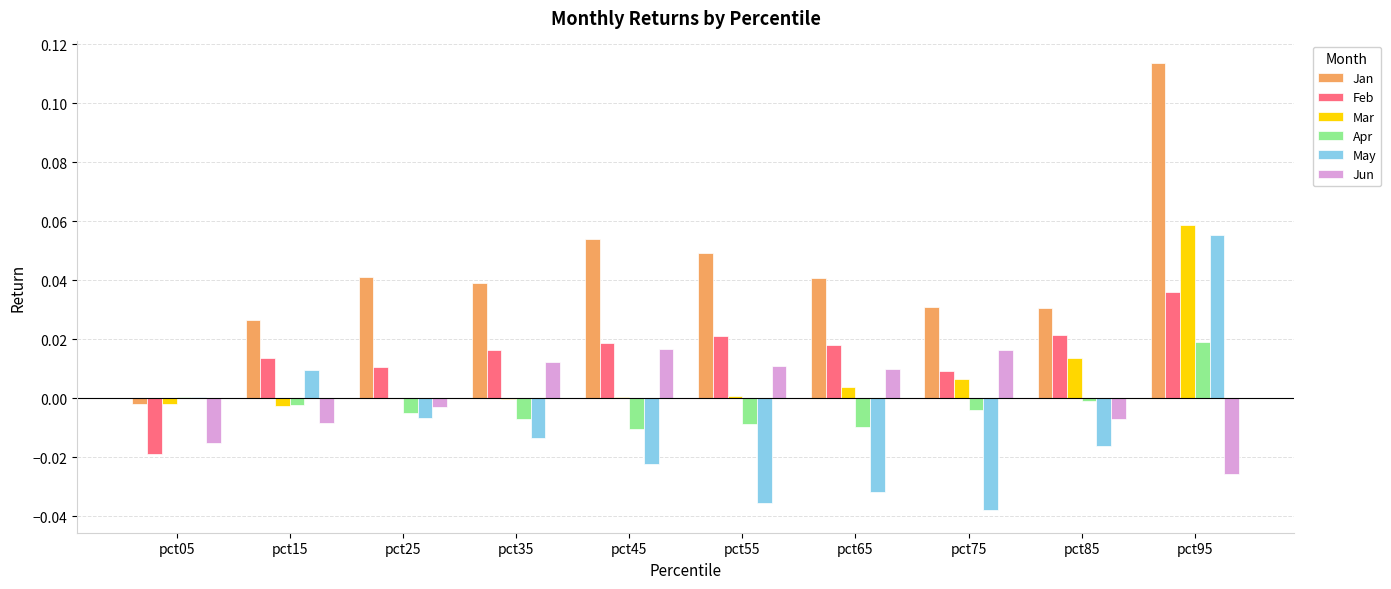

The value of May at pct55 is -0.0. True or false?

True